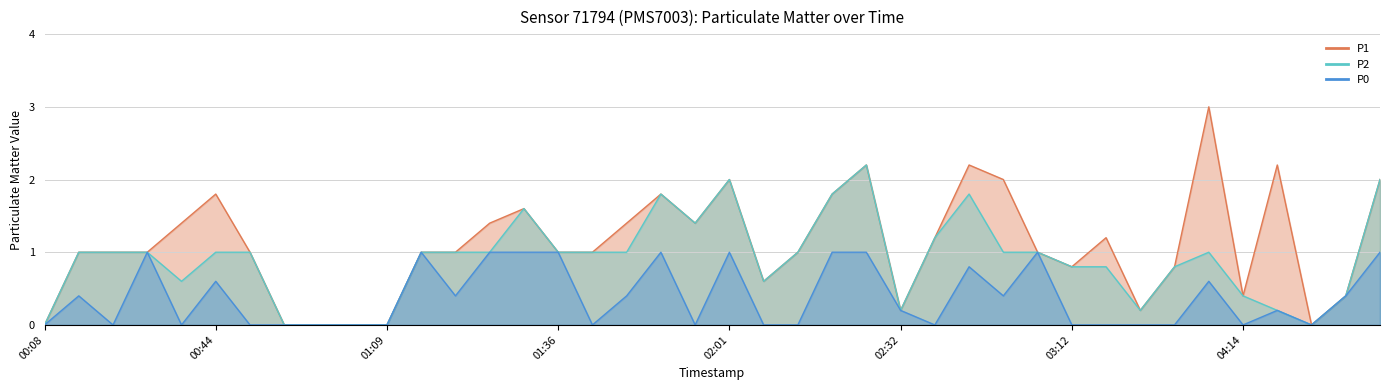

True or false: P1 and P0 intersect in this chart.

False